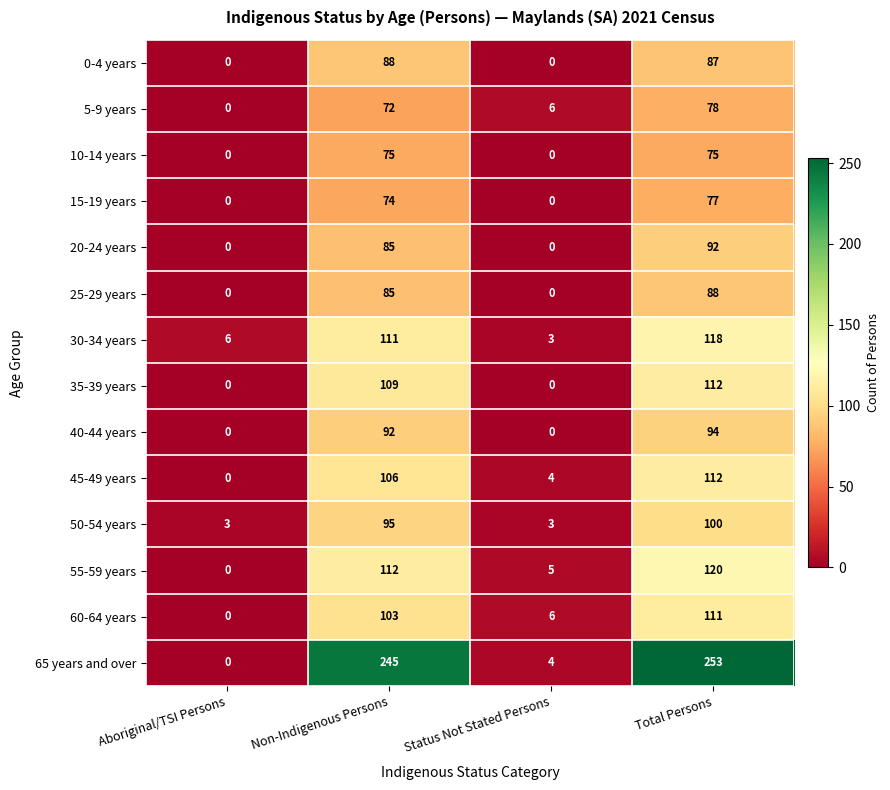

Between Non-Indigenous Persons and Status Not Stated Persons, which series saw the biggest shift?

65 years and over